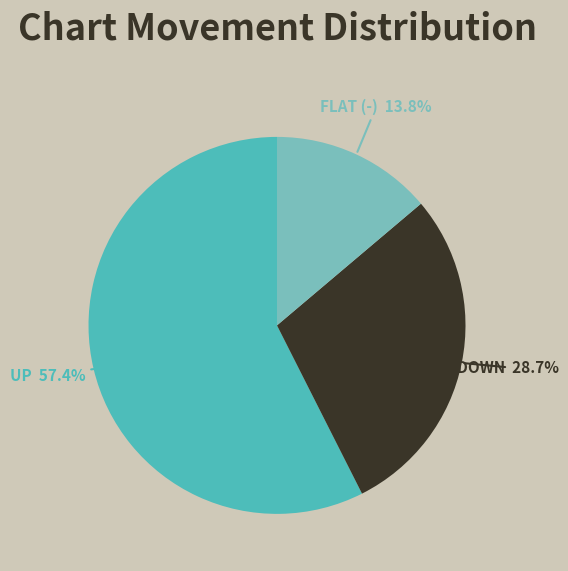

Is there any slice that represents more than half of the pie?

Yes